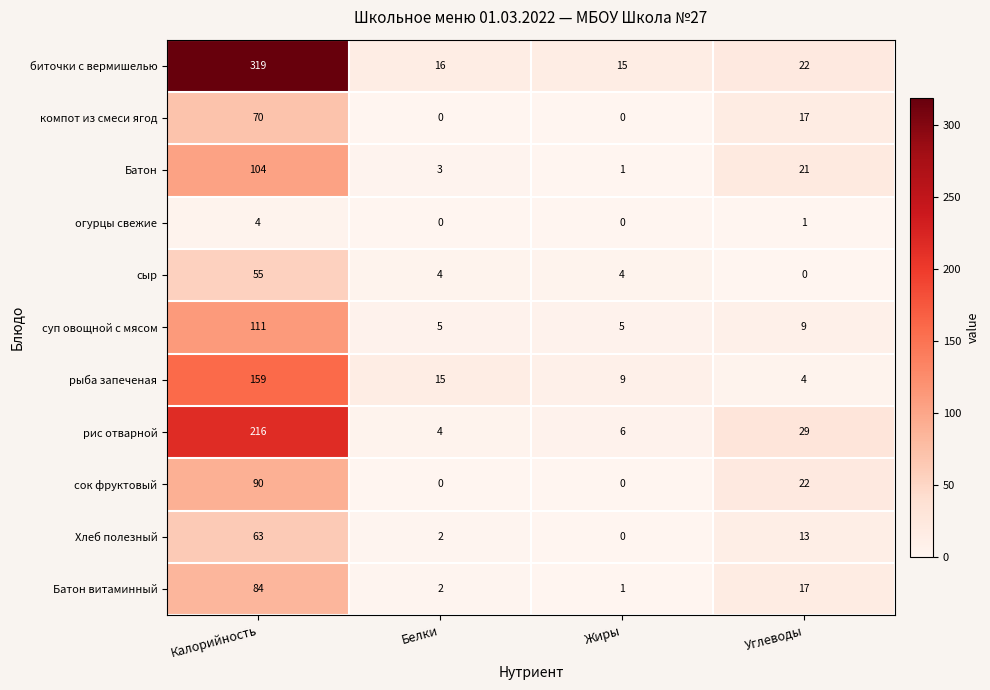

Which series has the largest range (max minus min)?

биточки с вермишелью